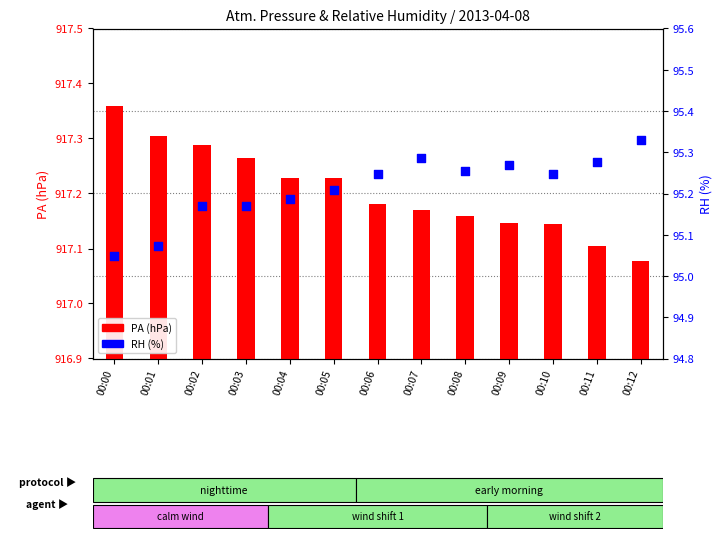

At how many categories does at least one series exceed 62?

13